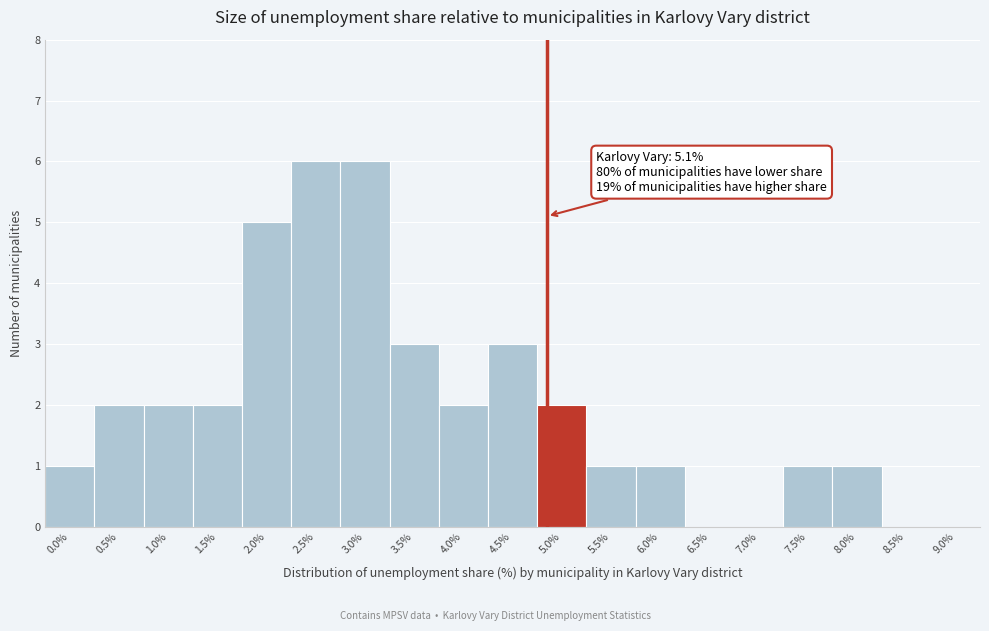

Reading right to left, extract all data points from this chart.

9.0%=0	8.5%=0	8.0%=1	7.5%=1	7.0%=0	6.5%=0	6.0%=1	5.5%=1	5.0%=2	4.5%=3	4.0%=2	3.5%=3	3.0%=6	2.5%=6	2.0%=5	1.5%=2	1.0%=2	0.5%=2	0.0%=1